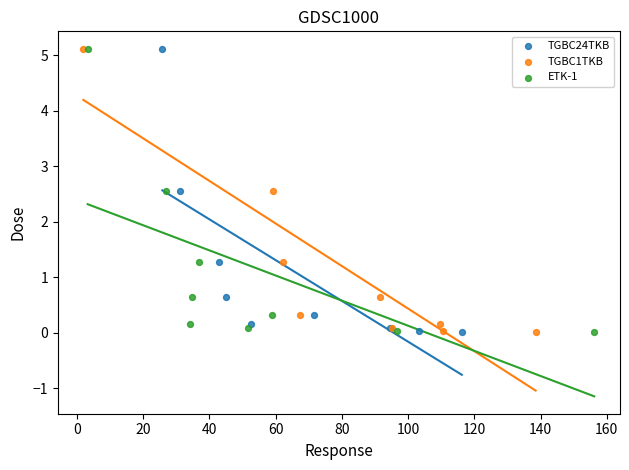

What are all the series names shown in the legend?

TGBC24TKB, TGBC1TKB, ETK-1